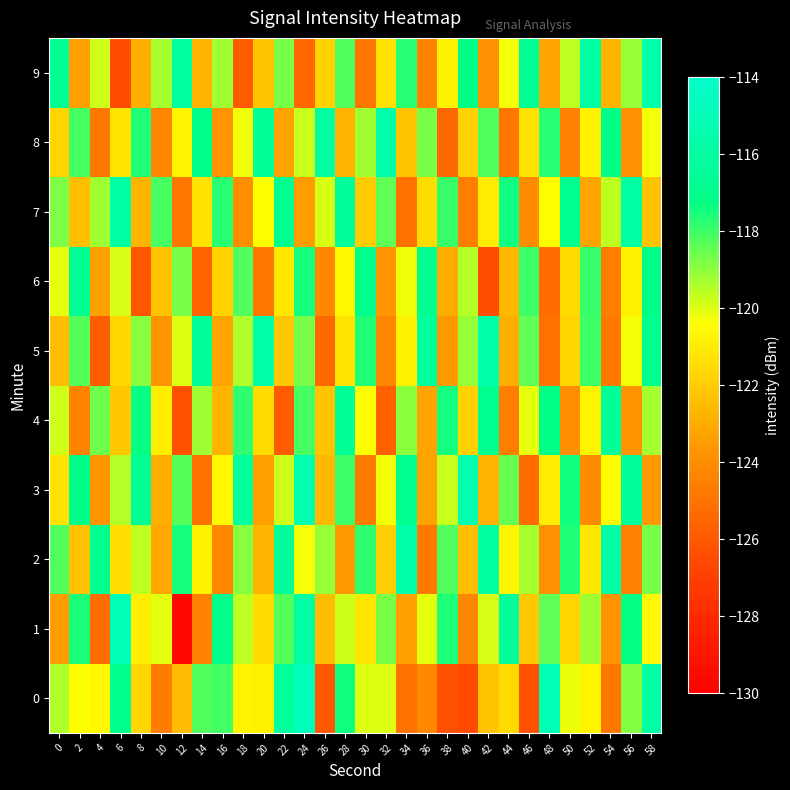

Reading left to right, list all the values displayed in this chart.

0: 0=-119.4	2=-120.4	4=-120.6	6=-117.0	8=-121.6	10=-124.7	12=-122.5	14=-118.2	16=-118.0	18=-120.7	20=-120.8	22=-116.2	24=-114.8	26=-126.1	28=-117.4	30=-120.0	32=-120.0	34=-125.0	36=-124.2	38=-126.3	40=-126.5	42=-122.3	44=-121.5	46=-126.3	48=-115.2	50=-120.1	52=-120.7	54=-124.8	56=-118.8	58=-115.8
1: 0=-123.4	2=-117.5	4=-125.2	6=-115.0	8=-120.9	10=-120.0	12=-129.7	14=-124.5	16=-117.0	18=-119.6	20=-121.5	22=-118.3	24=-116.0	26=-122.5	28=-119.8	30=-121.2	32=-118.7	34=-123.4	36=-120.1	38=-117.6	40=-124.3	42=-119.9	44=-116.5	46=-122.1	48=-118.4	50=-121.7	52=-119.2	54=-123.8	56=-117.3	58=-120.6
2: 0=-118.2	2=-122.3	4=-116.8	6=-121.4	8=-119.6	10=-123.1	12=-117.5	14=-120.8	16=-124.2	18=-118.9	20=-122.7	22=-116.4	24=-120.3	26=-119.1	28=-123.6	30=-117.8	32=-121.9	34=-115.6	36=-124.8	38=-118.2	40=-122.4	42=-116.1	44=-120.7	46=-119.3	48=-123.9	50=-117.6	52=-121.1	54=-115.9	56=-124.5	58=-118.7
3: 0=-121.3	2=-117.1	4=-123.7	6=-119.5	8=-116.7	10=-122.9	12=-118.3	14=-125.1	16=-120.6	18=-116.2	20=-123.4	22=-119.8	24=-115.4	26=-122.6	28=-118.0	30=-124.7	32=-120.2	34=-116.8	36=-123.3	38=-119.7	40=-115.3	42=-122.8	44=-118.5	46=-125.2	48=-121.0	50=-117.4	52=-124.1	54=-120.5	56=-116.3	58=-123.6
4: 0=-119.8	2=-124.4	4=-118.6	6=-122.1	8=-117.3	10=-120.9	12=-126.3	14=-119.2	16=-122.7	18=-117.8	20=-121.5	22=-125.9	24=-118.1	26=-122.3	28=-116.6	30=-120.4	32=-125.7	34=-119.0	36=-123.2	38=-117.5	40=-121.8	42=-116.9	44=-124.6	46=-120.1	48=-117.2	50=-124.0	52=-120.7	54=-116.4	56=-123.8	58=-119.3
5: 0=-122.5	2=-118.3	4=-125.8	6=-121.6	8=-118.9	10=-123.7	12=-120.0	14=-116.5	16=-123.2	18=-119.4	20=-115.8	22=-122.1	24=-118.7	26=-125.4	28=-121.2	30=-117.6	32=-124.3	34=-120.8	36=-116.2	38=-123.6	40=-119.1	42=-115.7	44=-122.9	46=-118.4	48=-125.1	50=-121.7	52=-118.0	54=-124.8	56=-120.3	58=-116.8
6: 0=-120.1	2=-116.6	4=-123.4	6=-119.9	8=-126.1	10=-122.3	12=-118.7	14=-125.6	16=-121.8	18=-118.2	20=-124.9	22=-121.1	24=-117.5	26=-124.2	28=-120.6	30=-117.0	32=-123.7	34=-120.2	36=-116.8	38=-123.0	40=-119.5	42=-126.4	44=-122.6	46=-118.0	48=-125.3	50=-121.5	52=-117.9	54=-124.6	56=-120.8	58=-117.2
7: 0=-118.8	2=-122.4	4=-119.2	6=-116.0	8=-122.7	10=-118.1	12=-124.9	14=-121.3	16=-117.7	18=-124.0	20=-120.4	22=-116.8	24=-123.5	26=-119.9	28=-116.3	30=-122.0	32=-118.4	34=-125.1	36=-121.5	38=-117.9	40=-124.6	42=-121.0	44=-117.4	46=-124.1	48=-120.5	50=-116.9	52=-123.2	54=-119.6	56=-116.0	58=-122.3
8: 0=-121.7	2=-118.1	4=-124.8	6=-121.2	8=-117.6	10=-124.3	12=-120.7	14=-117.1	16=-123.8	18=-120.2	20=-116.6	22=-123.3	24=-119.7	26=-116.1	28=-122.8	30=-119.2	32=-115.6	34=-122.3	36=-118.7	38=-125.4	40=-121.8	42=-118.2	44=-124.9	46=-121.3	48=-117.7	50=-124.4	52=-120.8	54=-117.2	56=-123.9	58=-120.3
9: 0=-116.7	2=-123.4	4=-119.8	6=-126.5	8=-122.9	10=-119.3	12=-116.1	14=-122.8	16=-119.2	18=-125.9	20=-122.3	22=-118.7	24=-125.4	26=-121.8	28=-118.2	30=-124.9	32=-121.3	34=-117.7	36=-124.4	38=-120.8	40=-117.2	42=-123.9	44=-120.3	46=-116.7	48=-123.2	50=-119.6	52=-116.0	54=-122.7	56=-119.1	58=-115.5